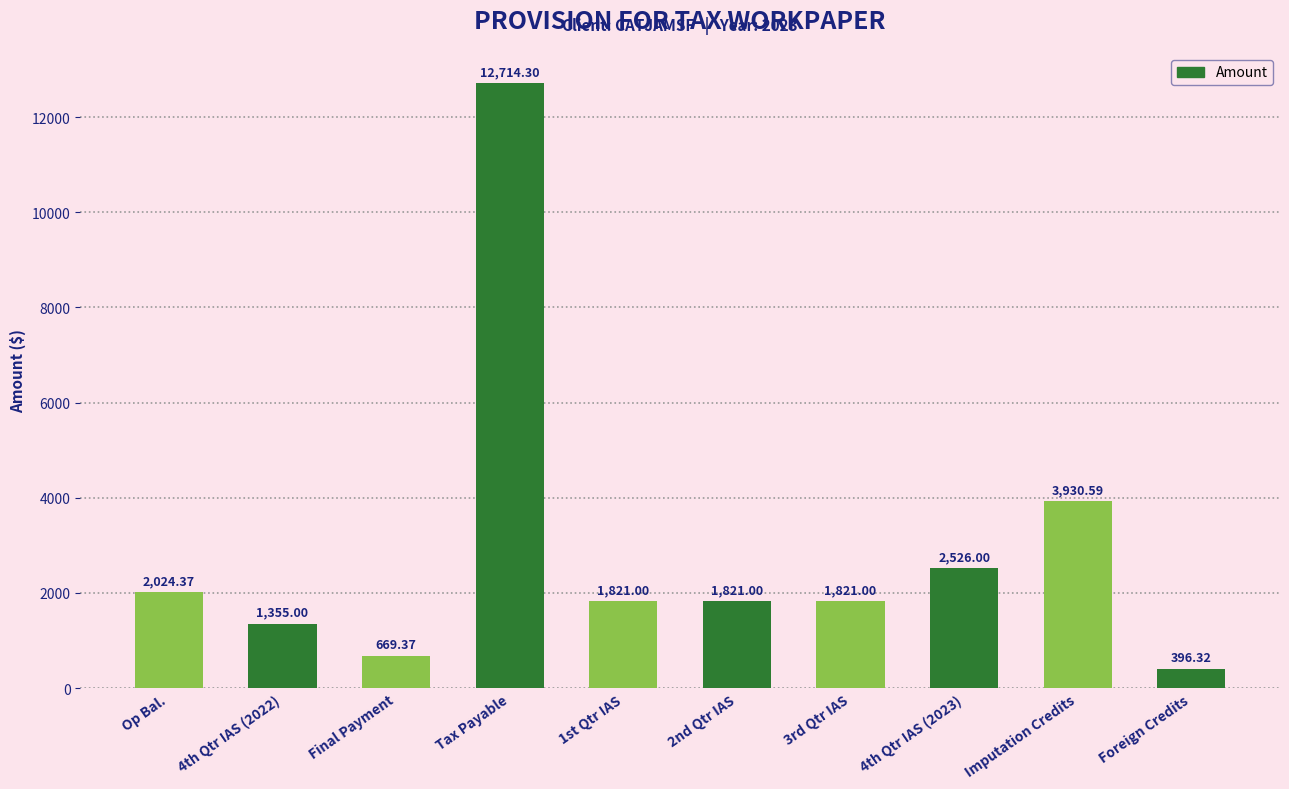

What is the label of the 10th bar from the left?

Foreign Credits